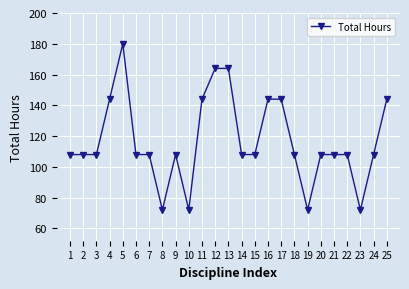

The value at 24 is 108. True or false?

True